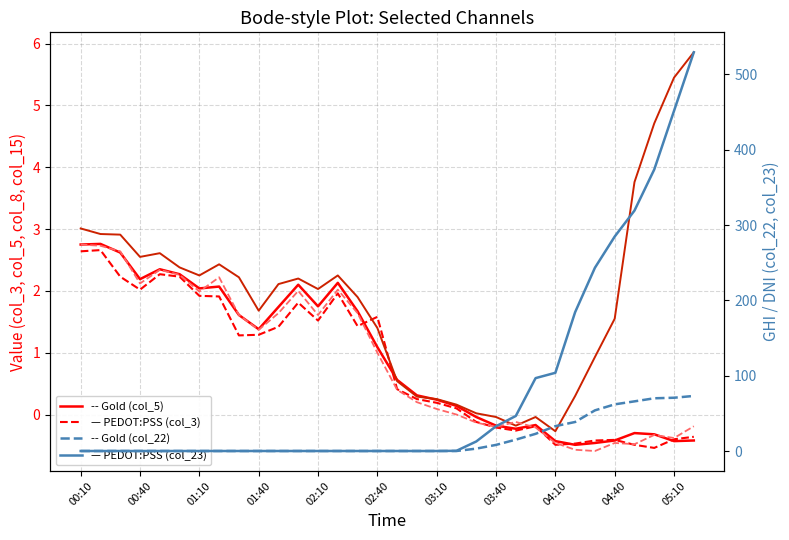

What is the average value of the col_22 (Gold) series?

16.1